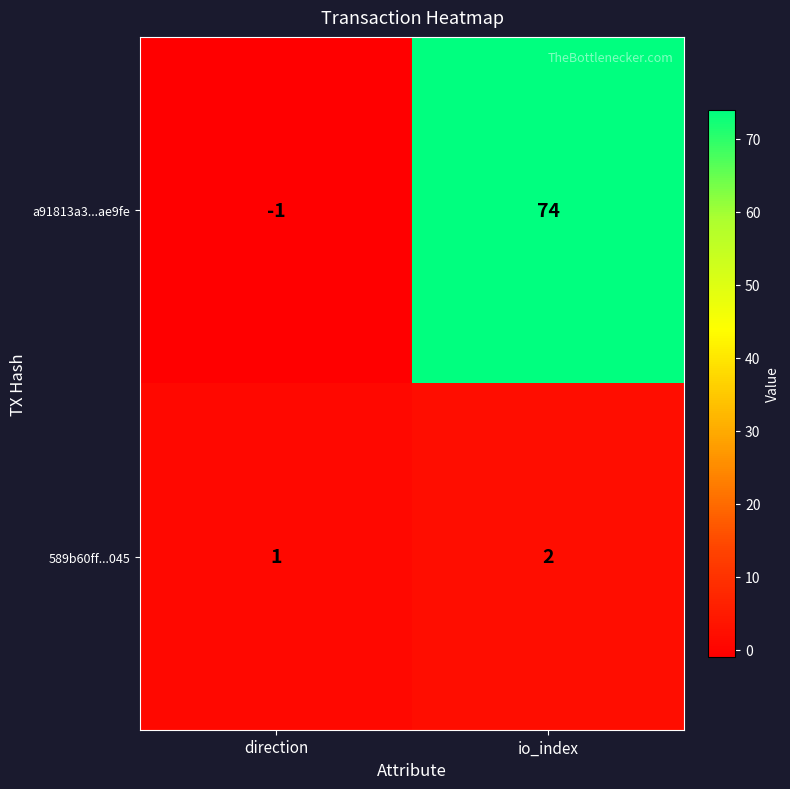

Count the number of data series in this chart.

2